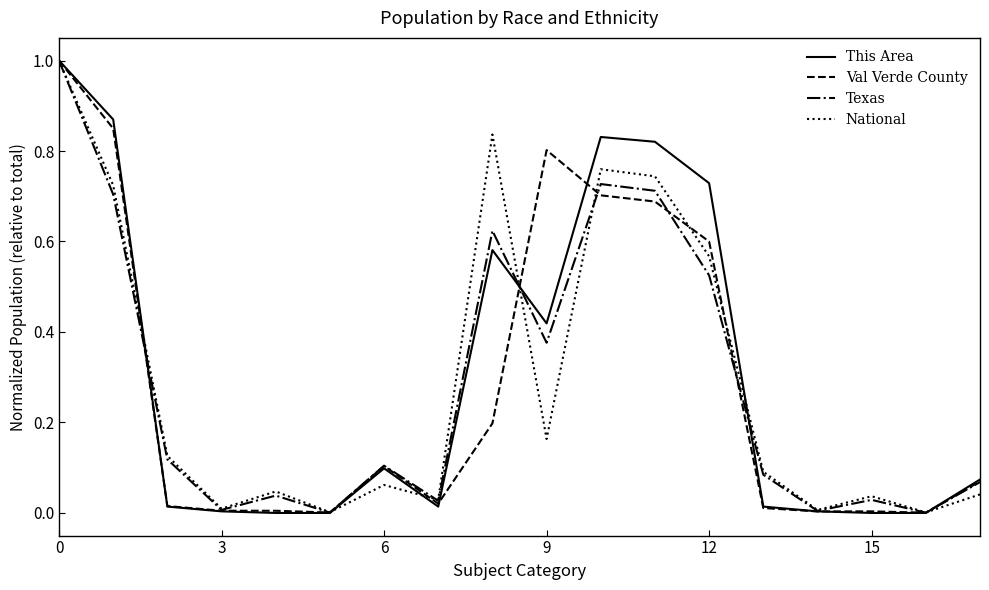

Which series has the widest spread of values?

This Area